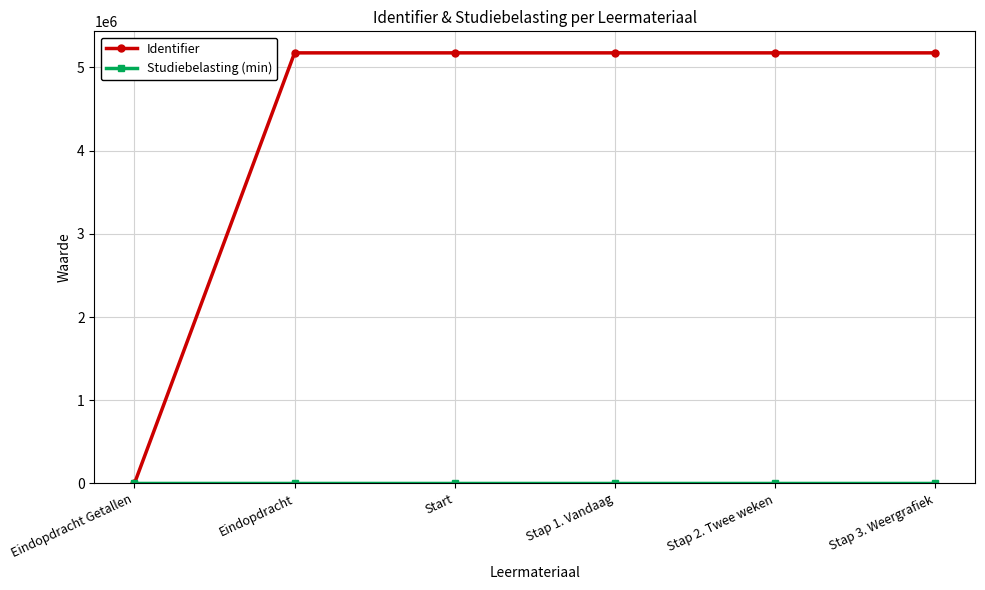

What is the label of the 3rd point from the right?

Stap 1. Vandaag